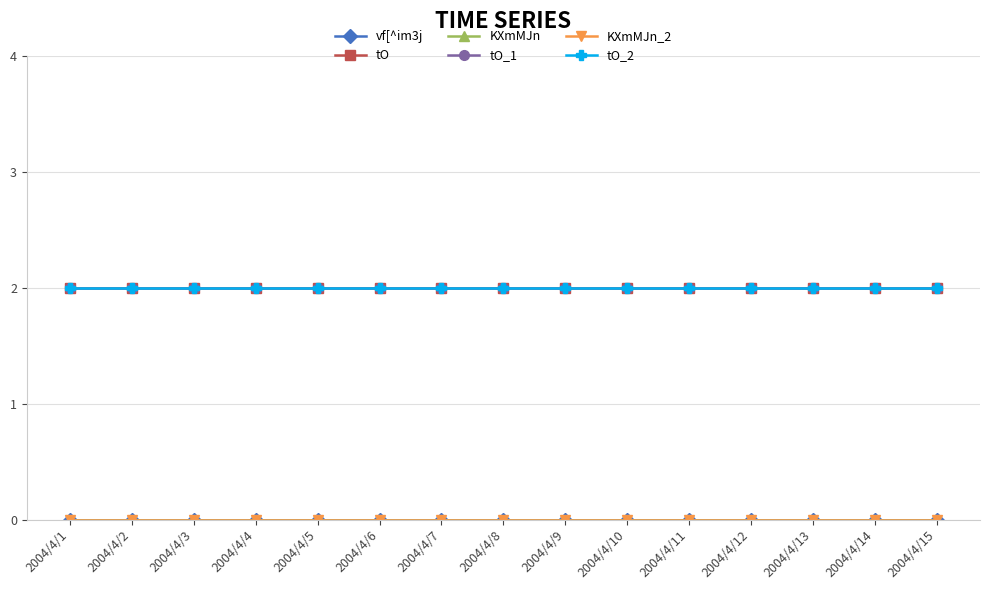

Where is vf[^im3j nearest to the value 0?

2004/4/1